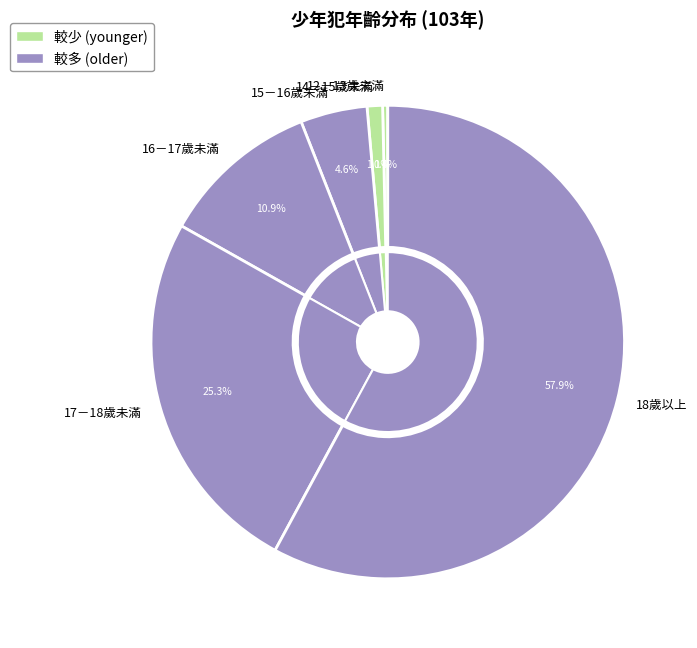

Does 18歲以上 represent more than half of the total?

Yes